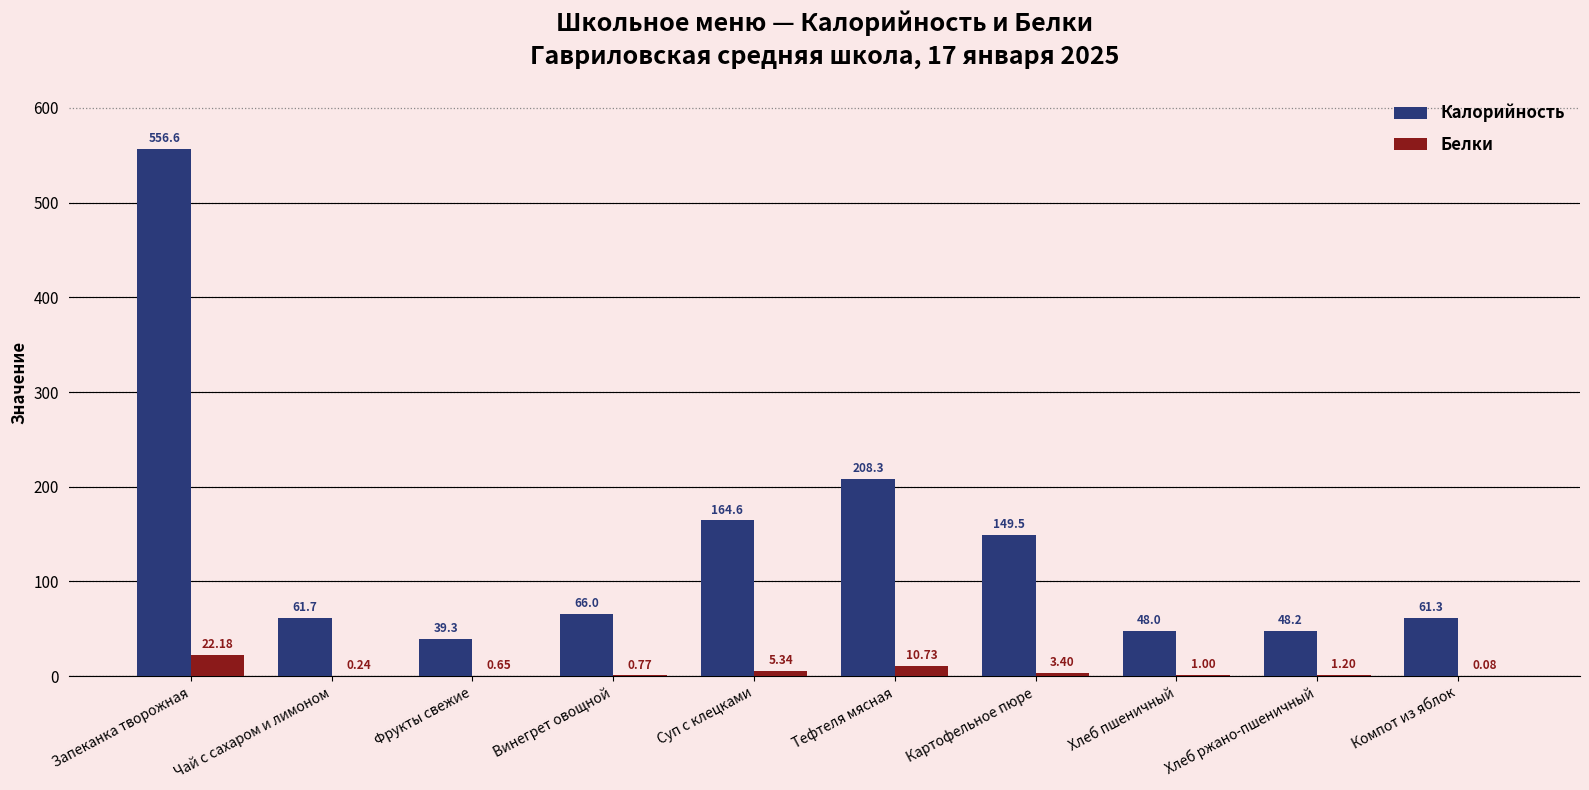

At which category does the chart reach its peak across all series?

Запеканка творожная